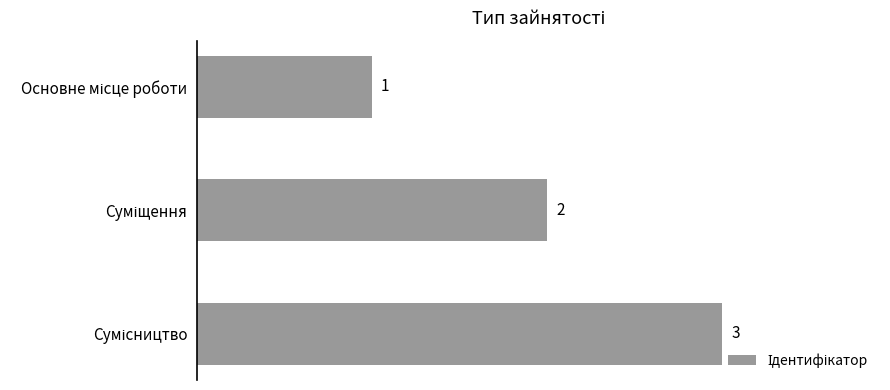

What is the maximum value shown in the chart?

3